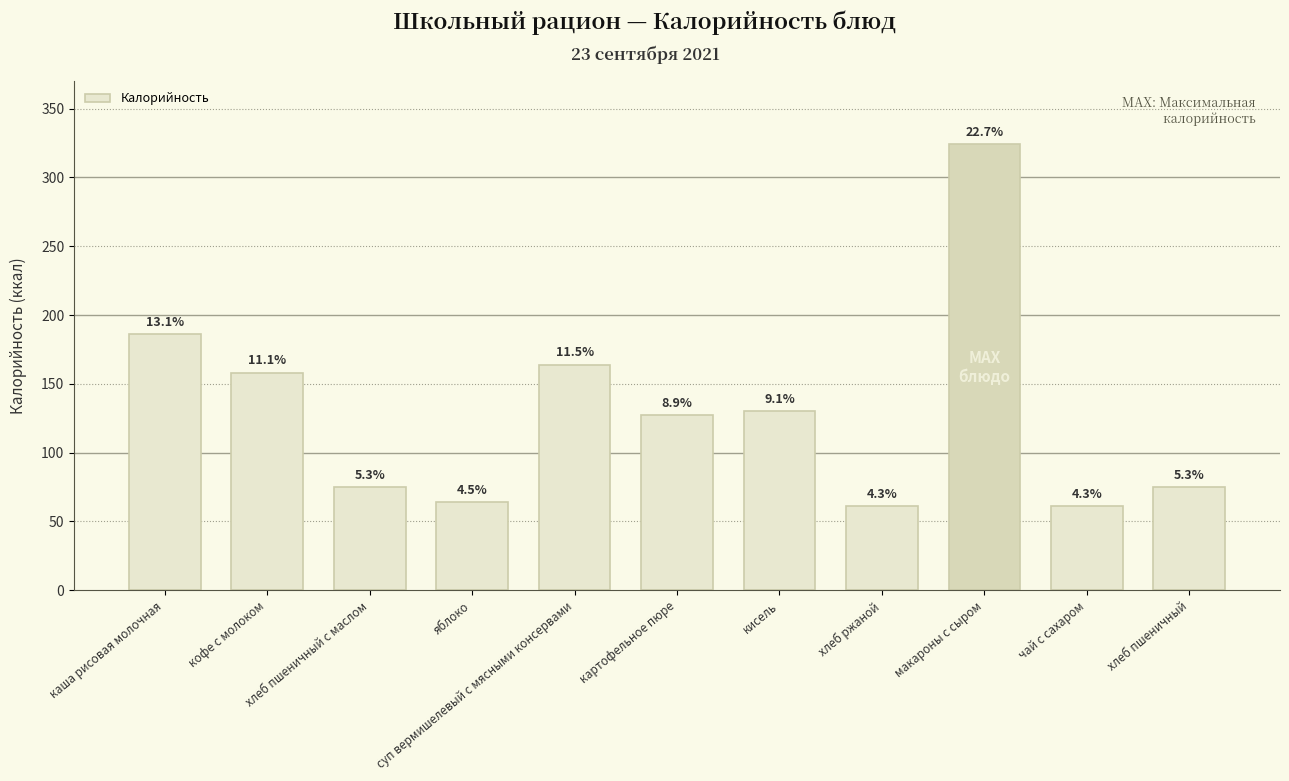

Does the chart contain any negative values?

No